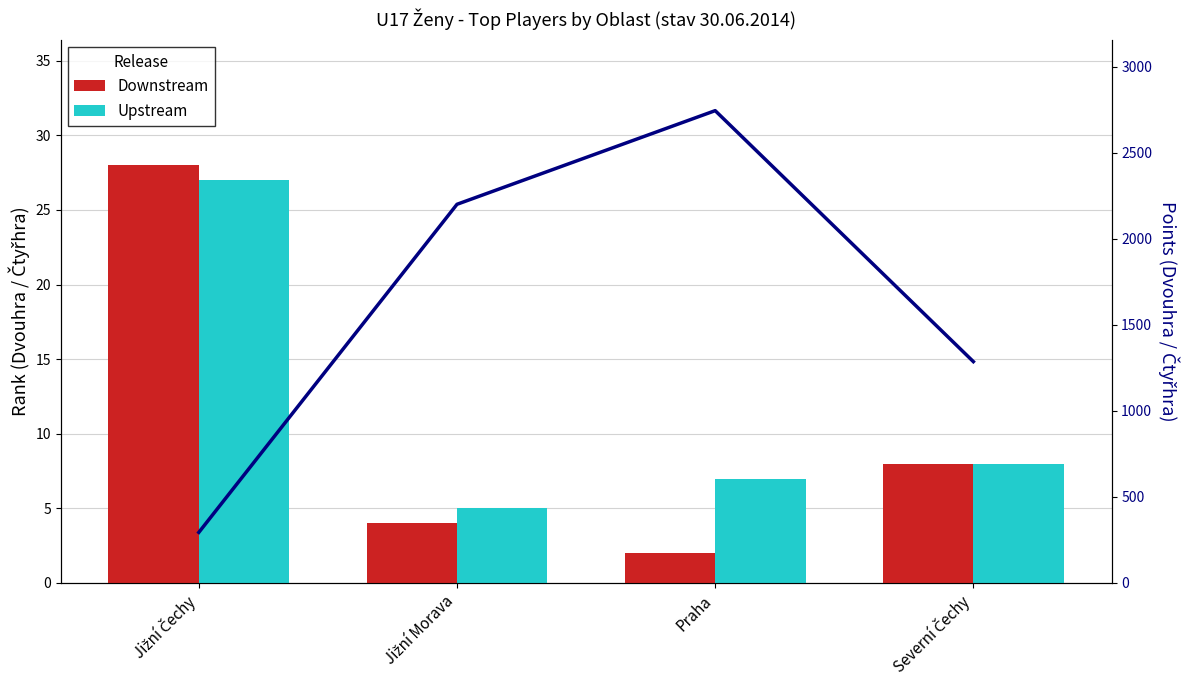

What is the label of the 3rd bar from the right?

Jižní Morava